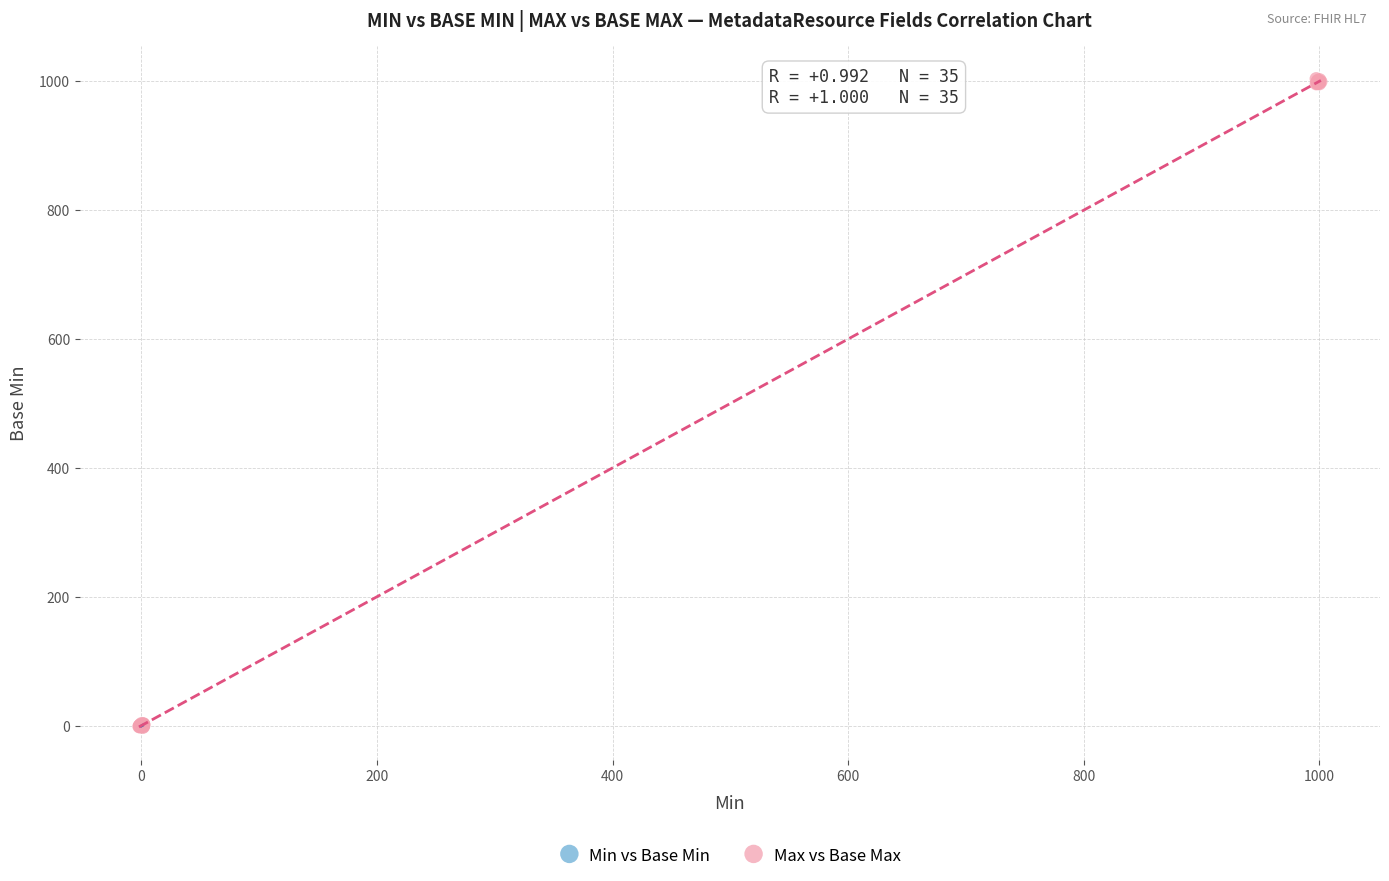

Which series has the widest spread of Y values?

Max vs Base Max